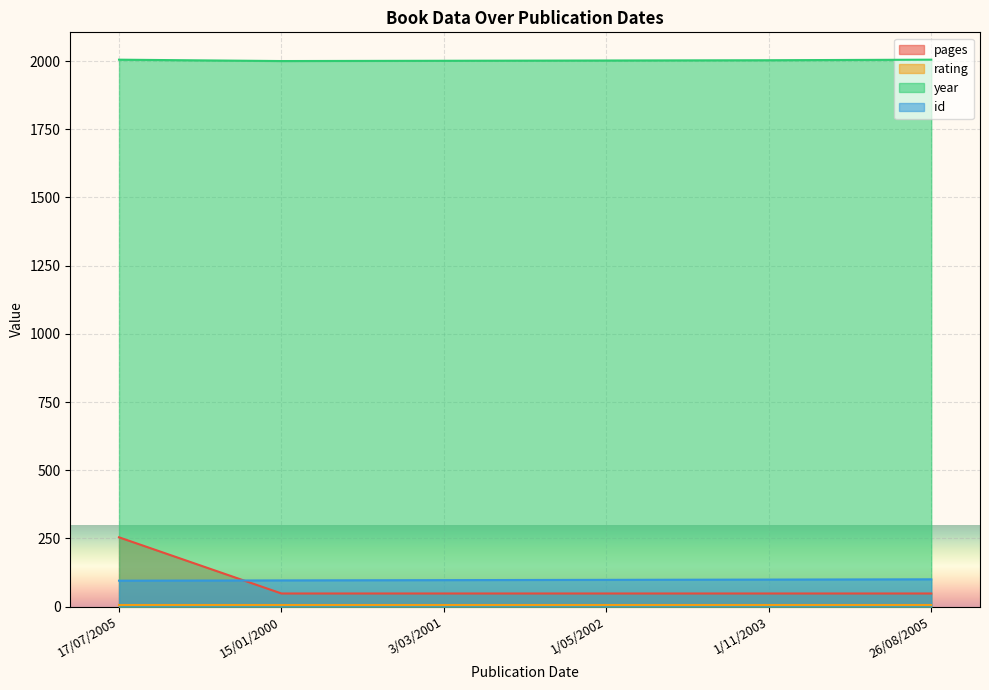

True or false: id has more than 0 points higher than both neighbors.

False